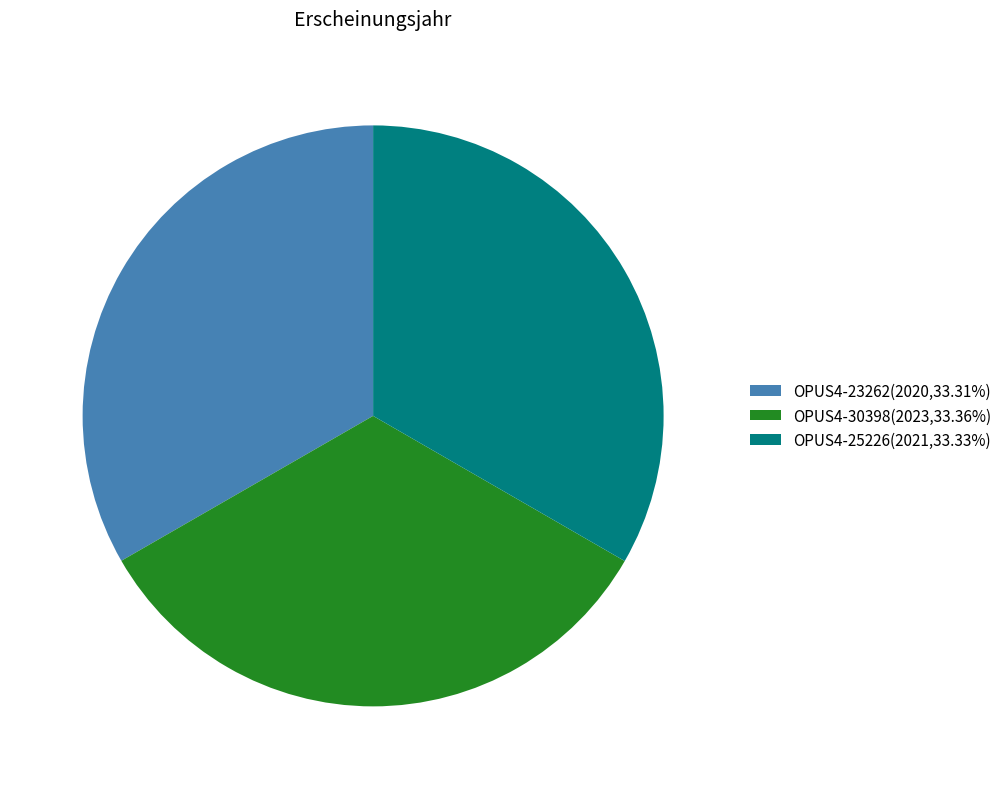

Is the sum of OPUS4-25226(2021,33.33%) and OPUS4-30398(2023,33.36%) greater than half?

Yes